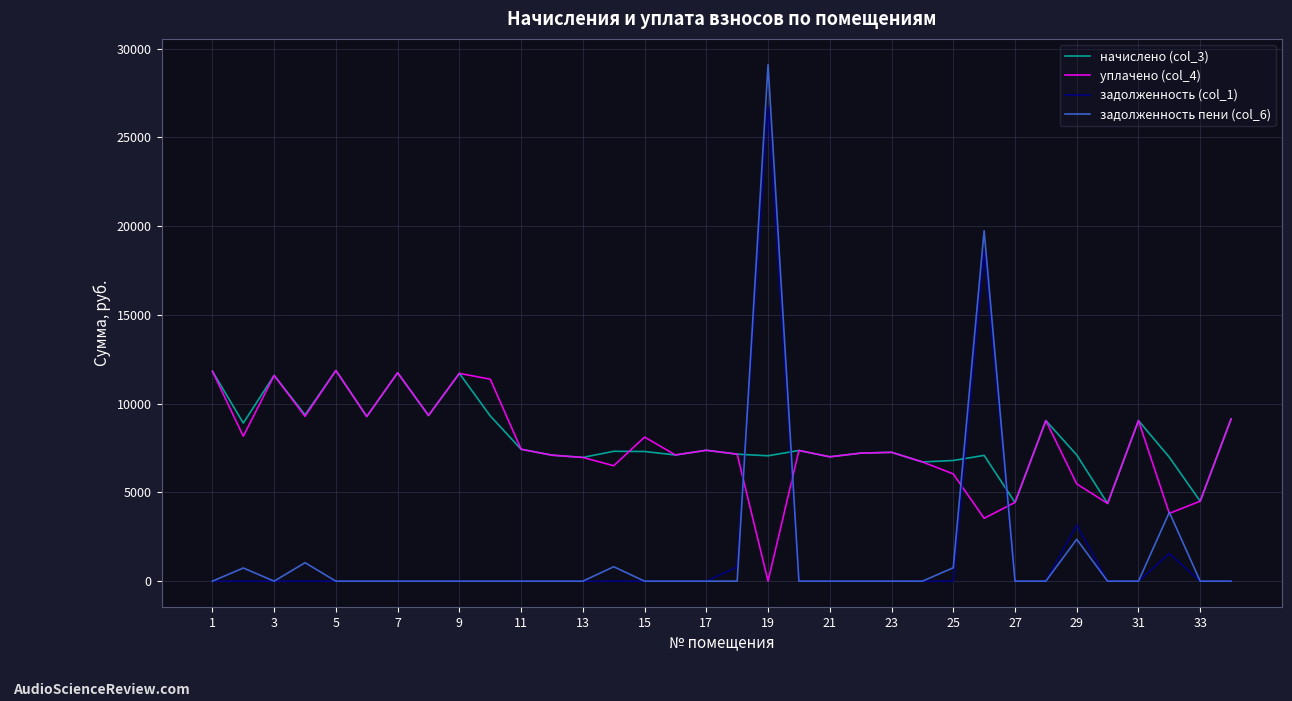

What are all the series names shown in the legend?

начислено (col_3), уплачено (col_4), задолженность (col_1), задолженность пени (col_6)